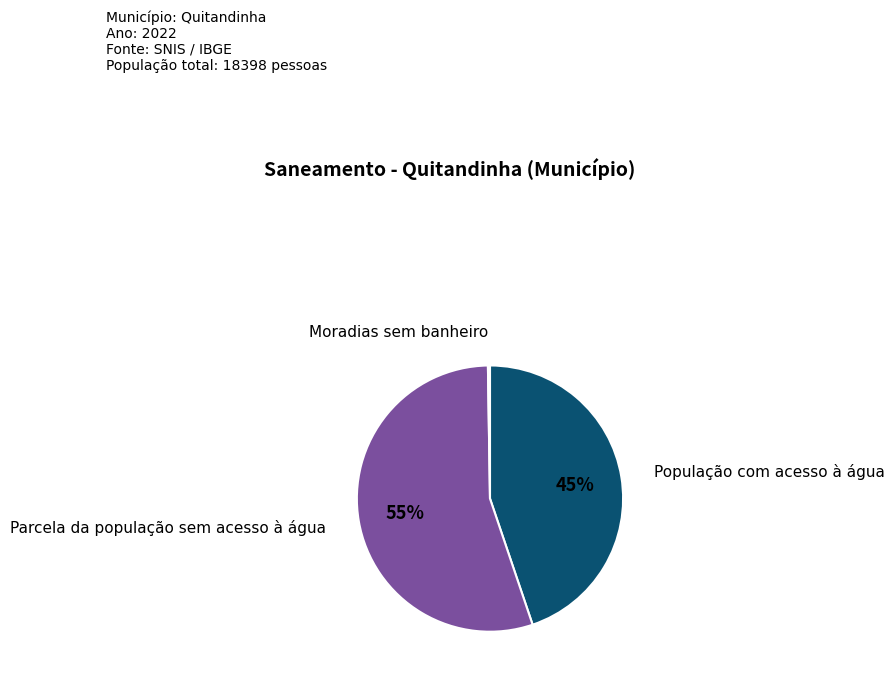

To the nearest percent, what is the average slice percentage?

33%